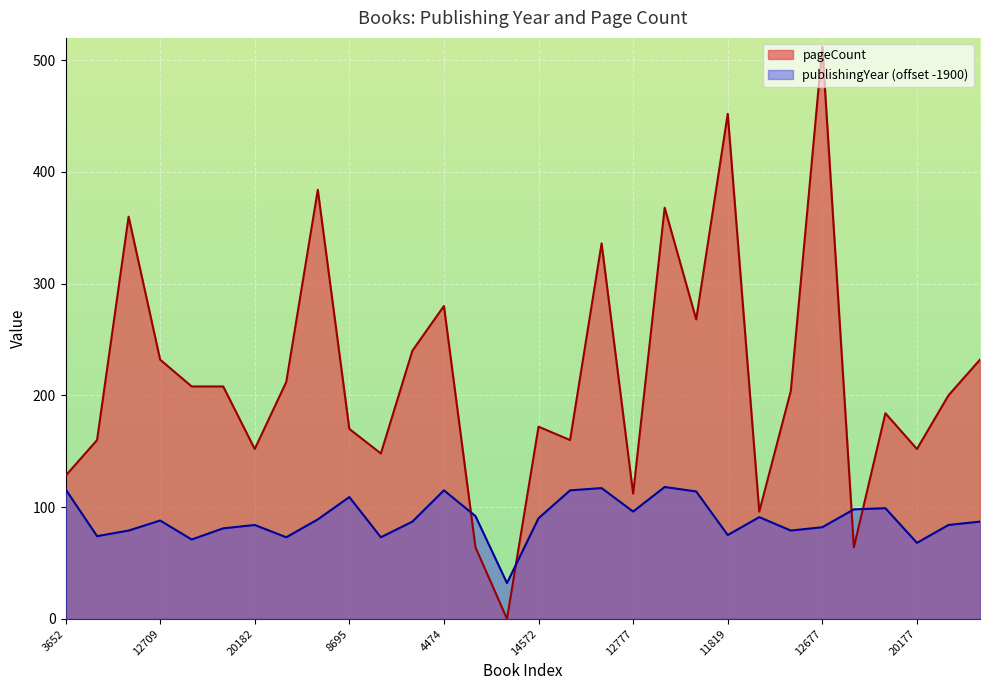

Count the number of categories in the chart.

30